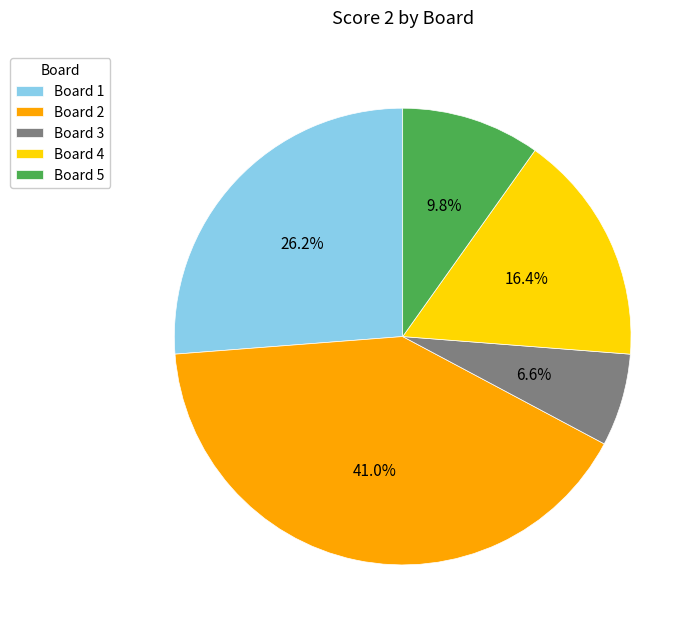

To the nearest percent, what is the difference between the Board 4 and Board 3 slice percentages?

10%